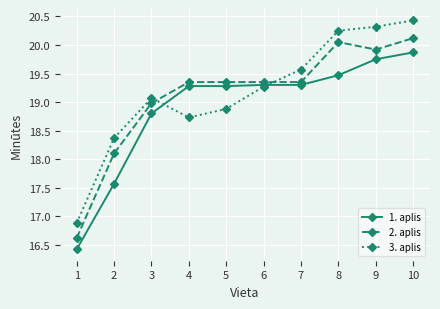

The value of 1. aplis at 9 is 28.7. True or false?

False